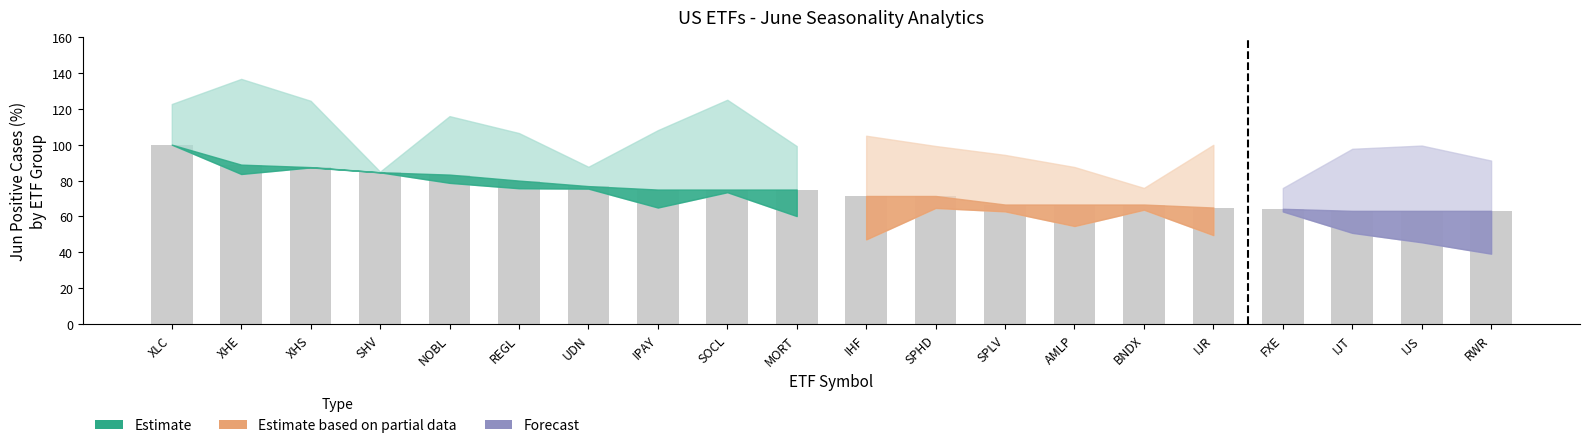

What is the maximum value shown in the chart?

100.0